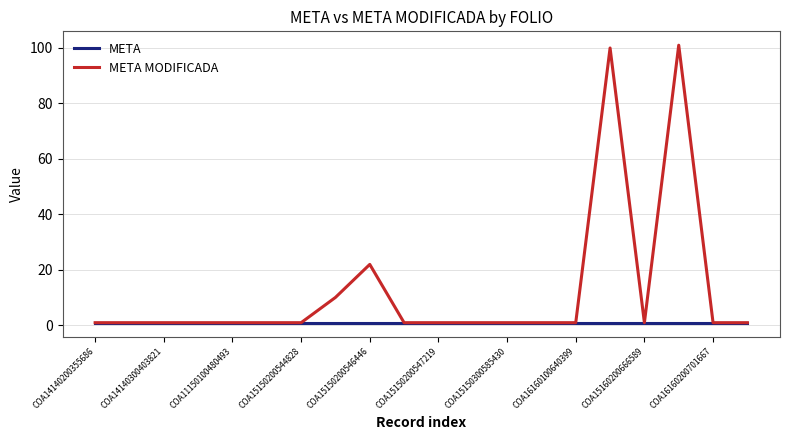

What is the highest value of the META MODIFICADA series?

101.0